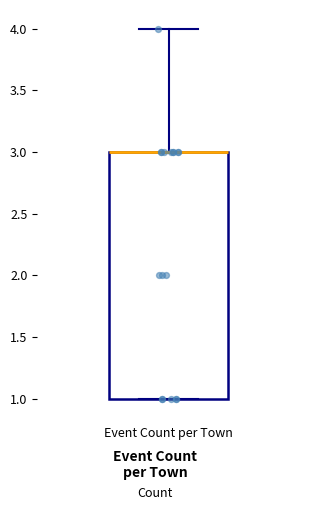

Transcribe this box plot: give where the median line is, the range the box spans, and where the two whiskers end, as read against the y-axis. The values are not printed on the chart, so give them approximately, as read against the axis.

median 3 (drawn on the box's upper edge), box 1 to 3, whiskers 1 to 4